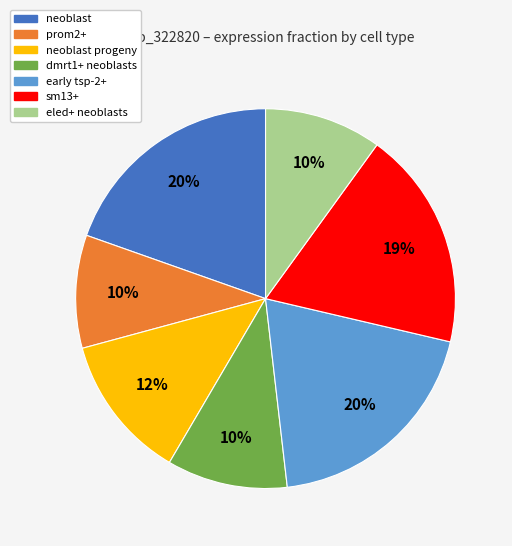

To the nearest percent, what is the average slice percentage?

14%